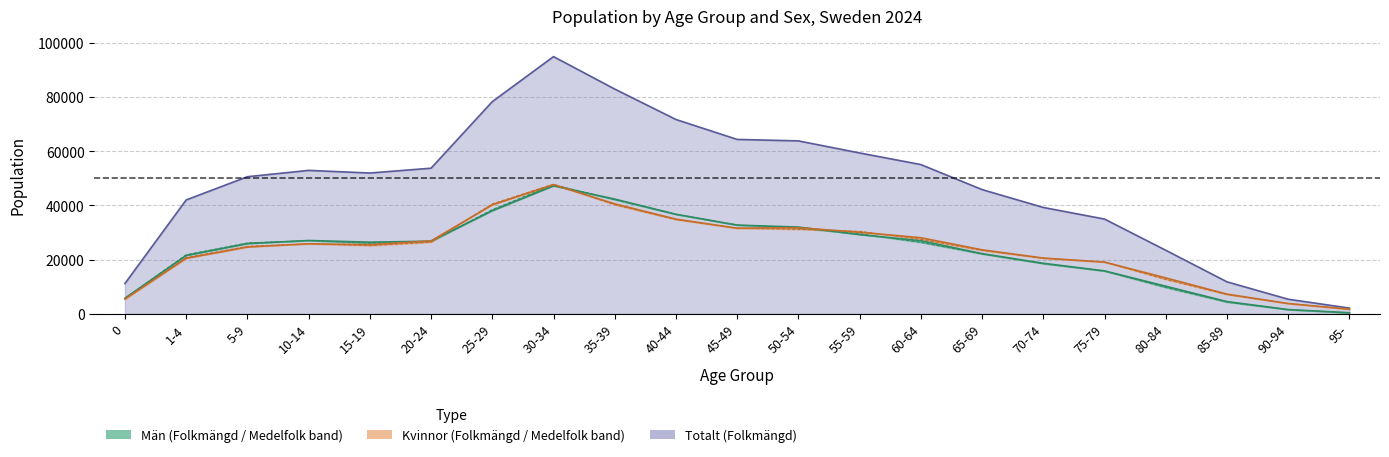

How many times do Kvinnor (Medelfolk) and Män (Folkmängd) cross each other?

3